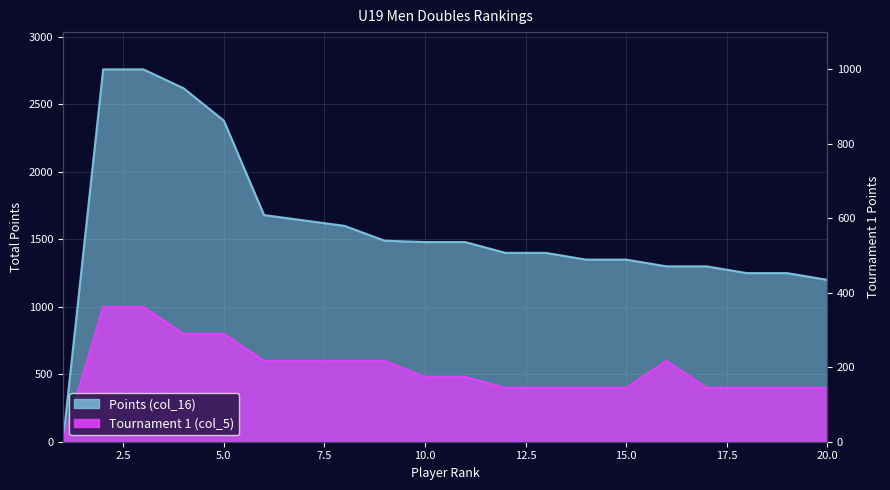

At which label does Tournament 1 (col_5) reach its minimum?

1